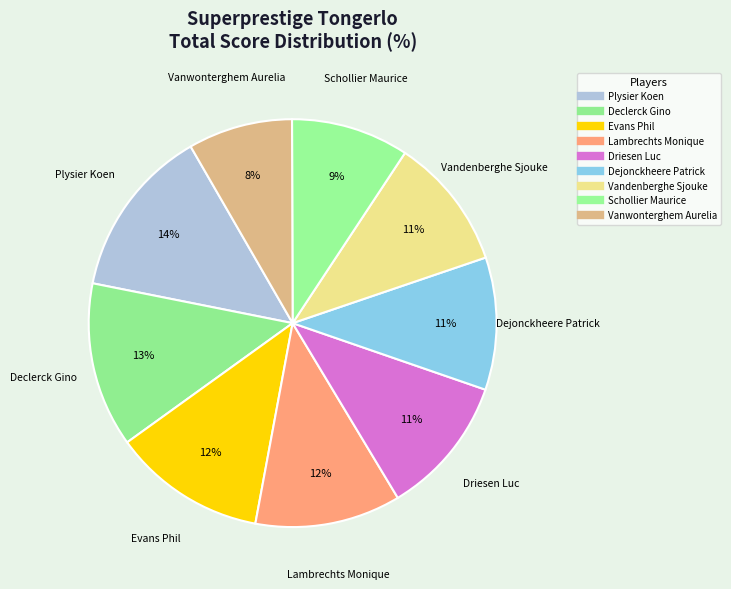

How many segments does this pie chart have?

9